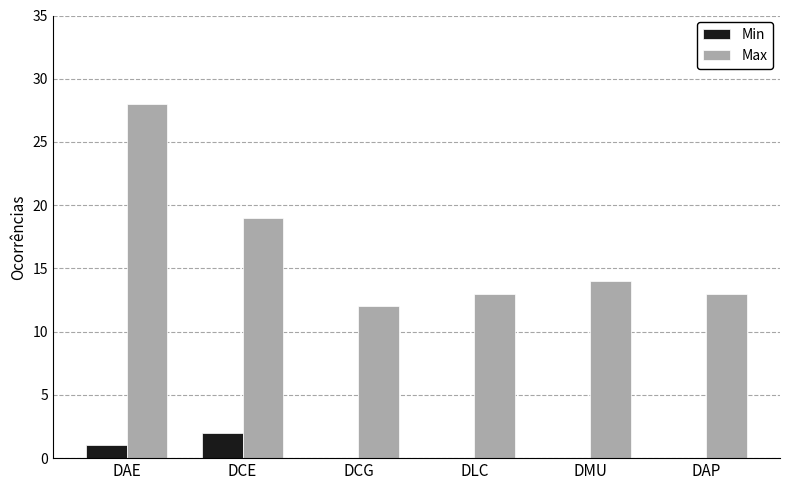

What is the total value across all series at DLC?

13